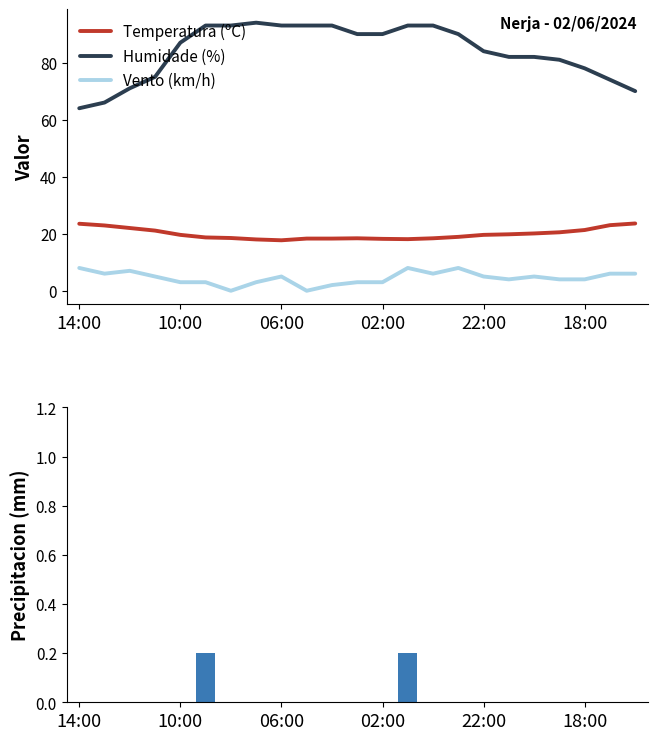

How many categories are shown in the chart?

23